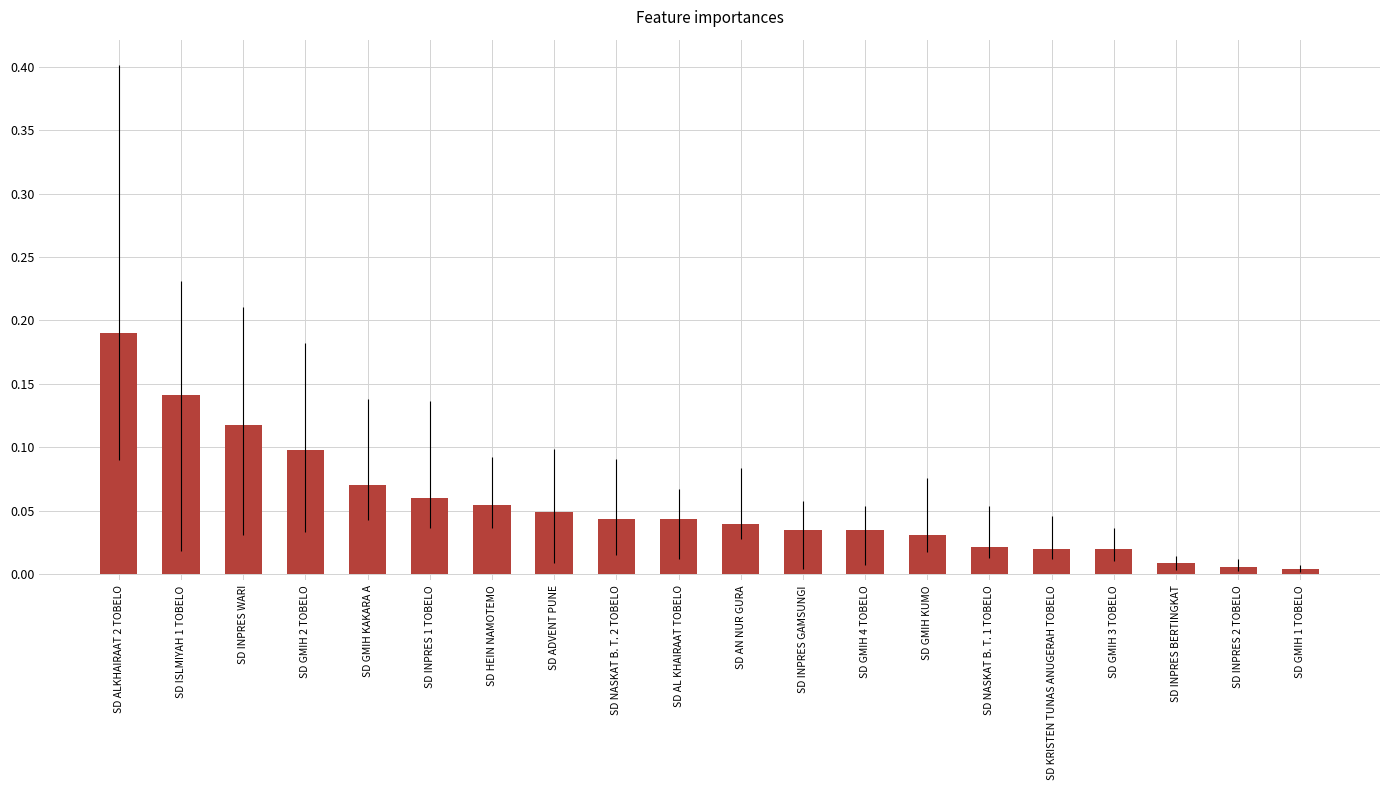

How many bars are there in total?

20